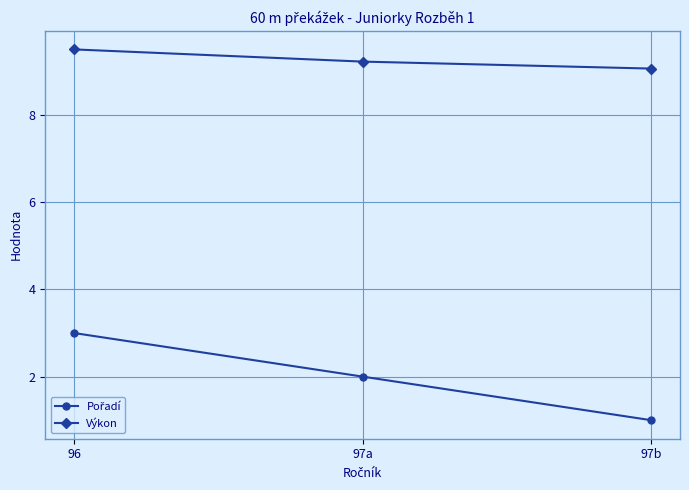

What is the minimum value shown in the chart?

1.0